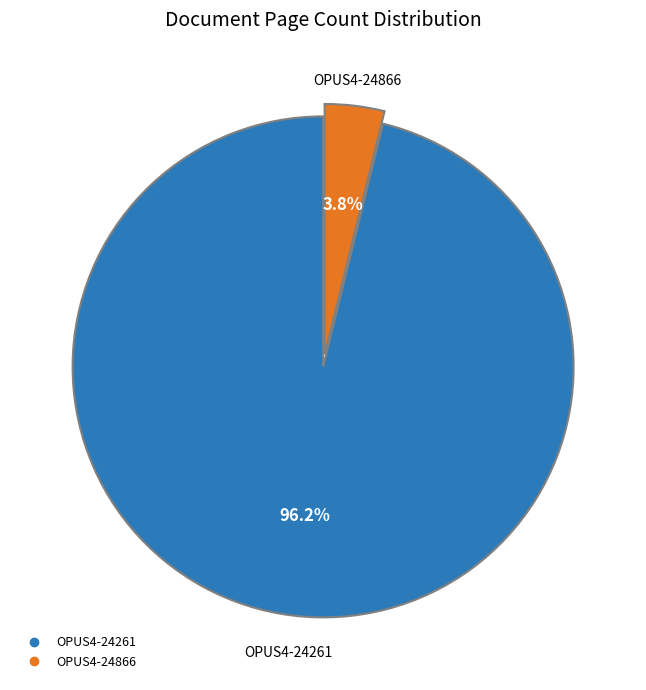

What percentage do OPUS4-24261 and OPUS4-24866 together represent?

100.0%